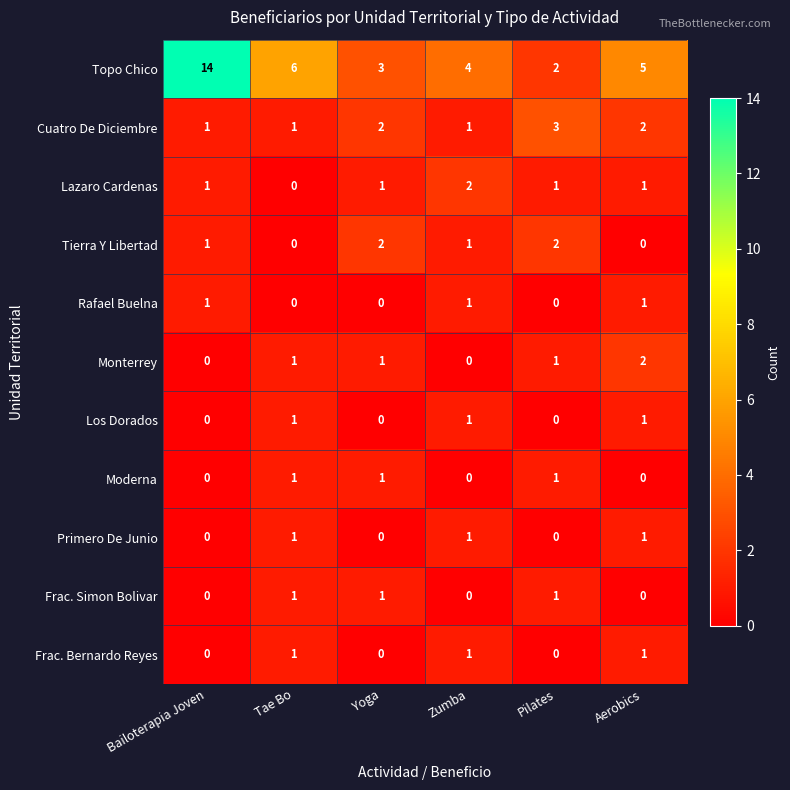

How many distinct data groups are displayed?

11